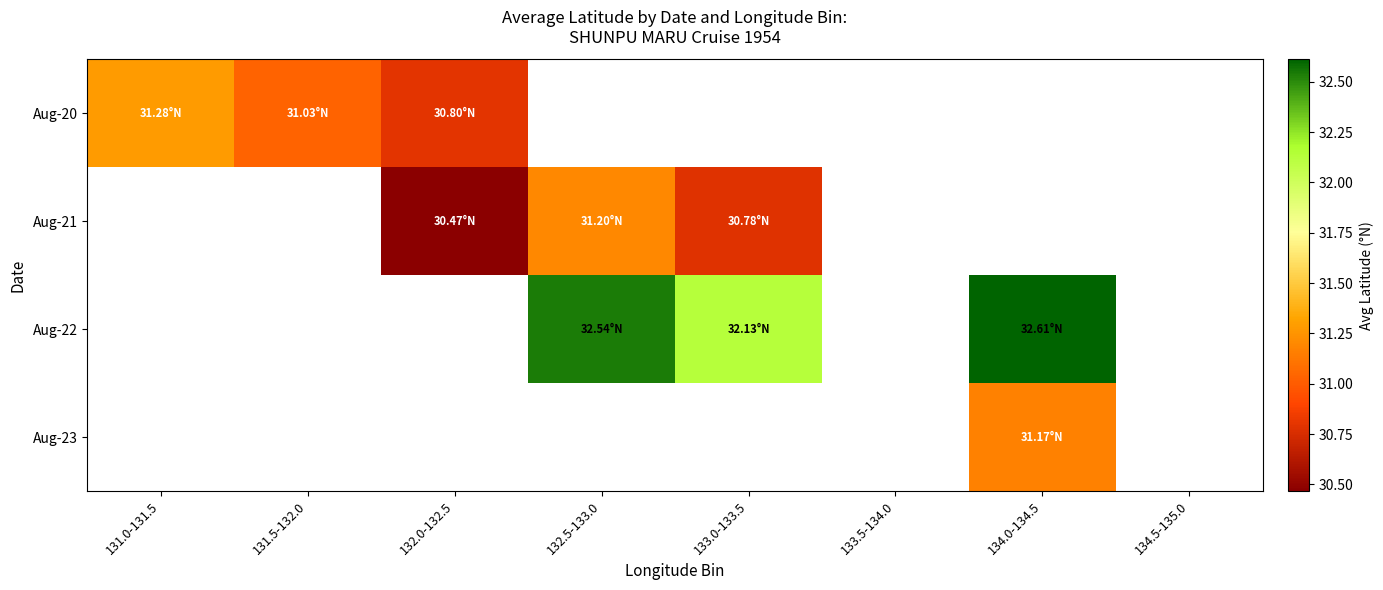

At how many categories does at least one series exceed 32?

3